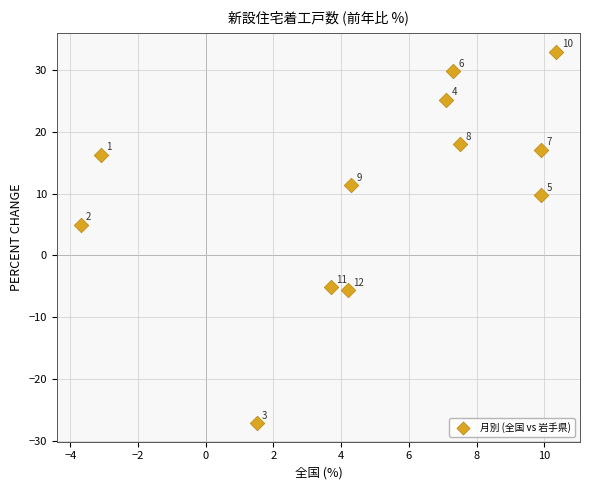

What Y value in the scatter plot is closest to 2?

5.0